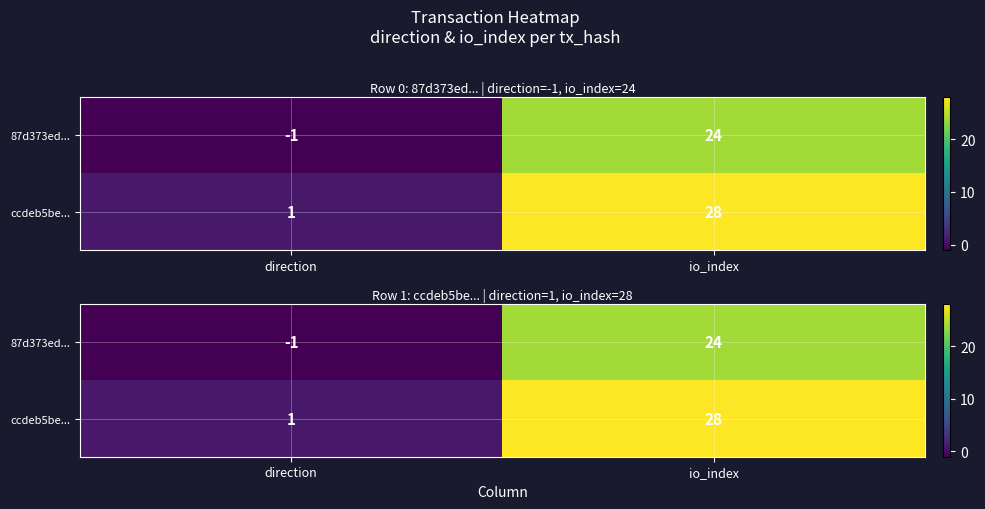

List the labels in order of 87d373ed... value, smallest first.

direction, io_index